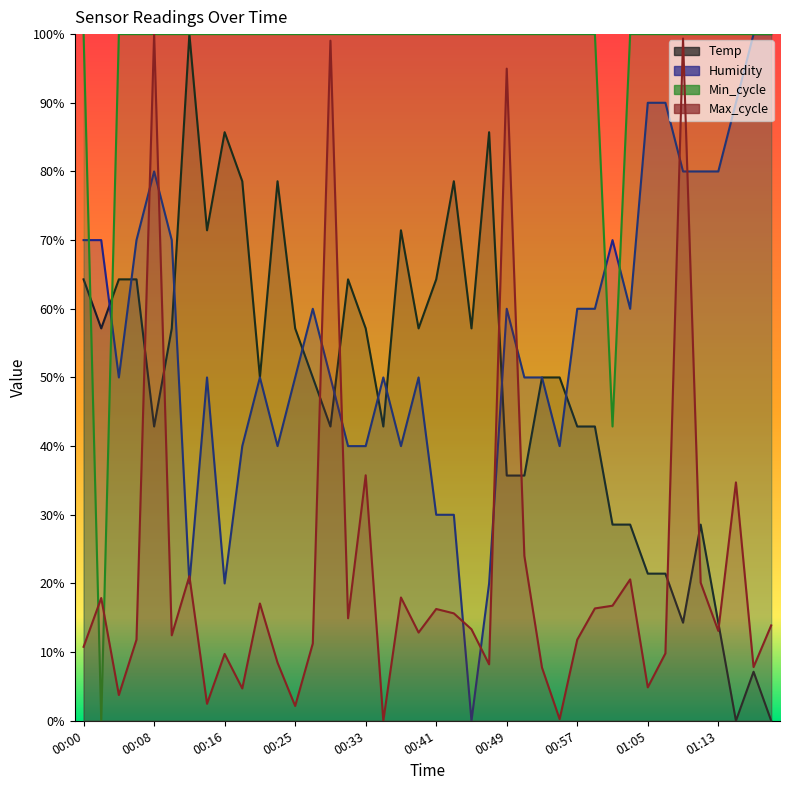

Which series changed the most between 00:14 and 00:43?

Humidity